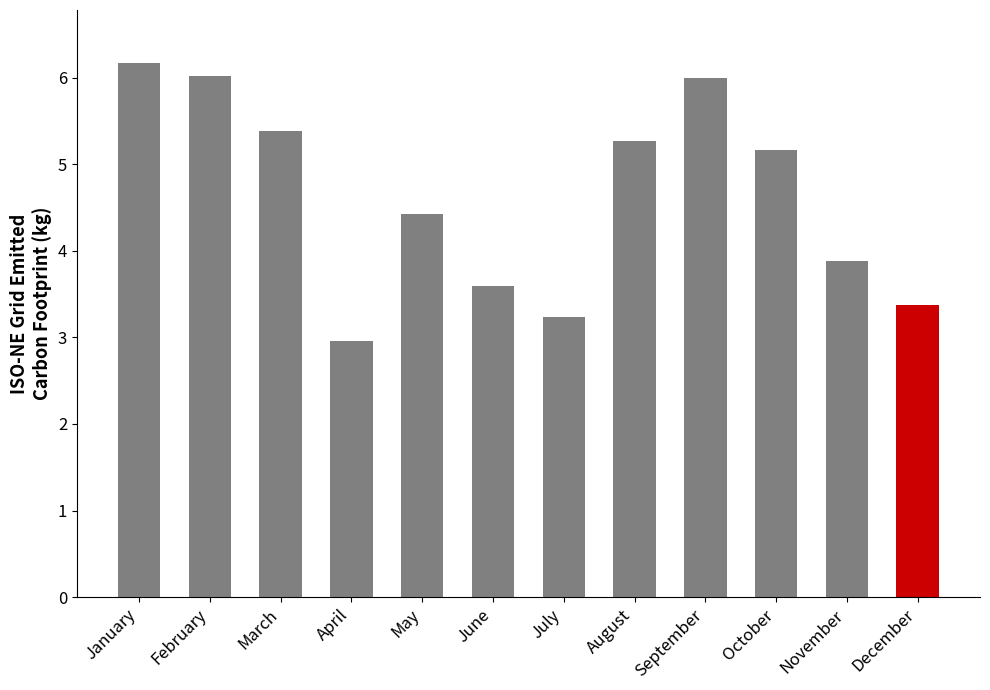

Between September and June, which is larger?

September